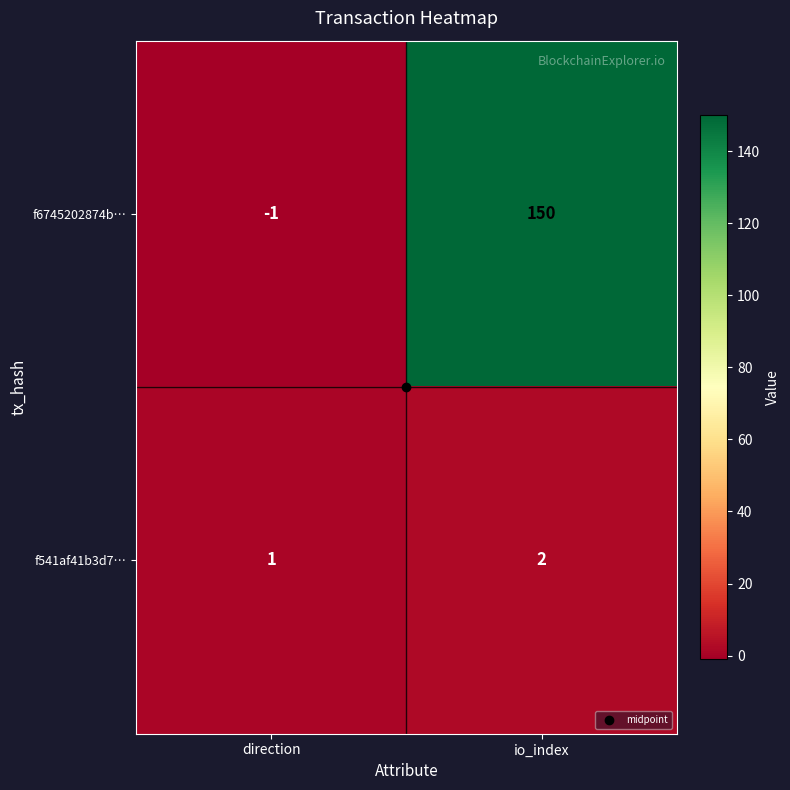

What is the difference between the highest and lowest values at direction?

2